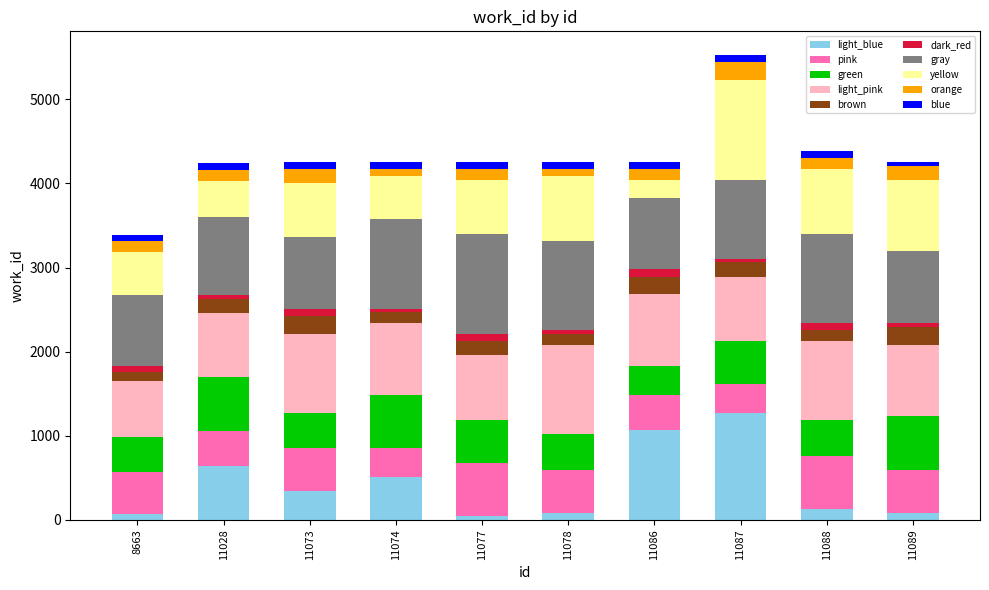

How many bars are there in total?

10